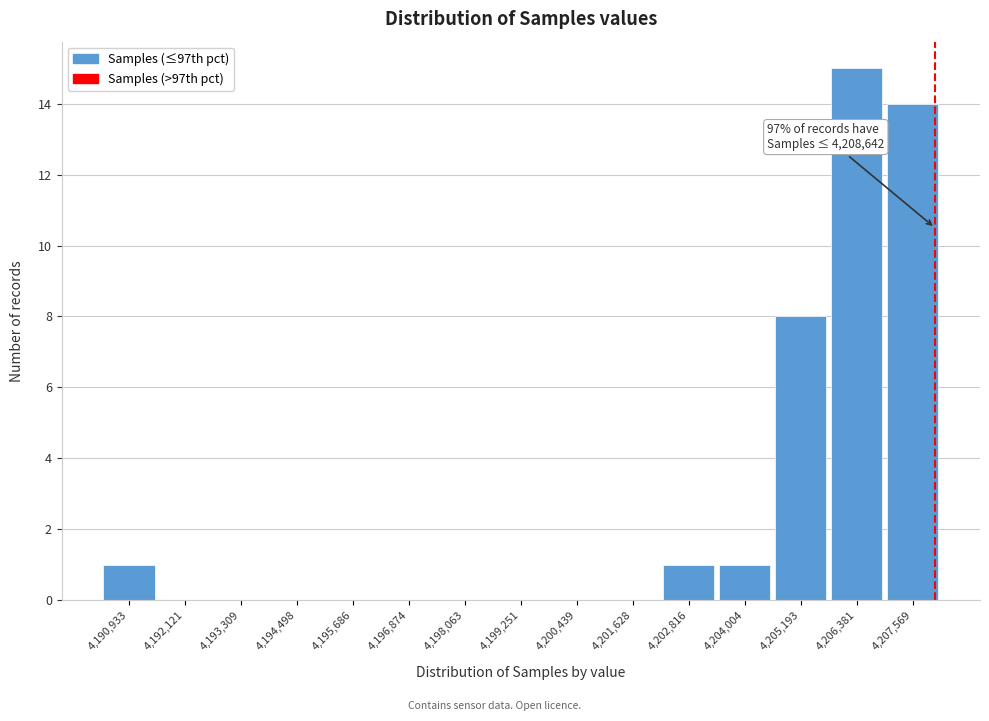

Reading right to left, transcribe all the data shown in this chart.

4,207,569=14	4,206,381=15	4,205,193=8	4,204,004=1	4,202,816=1	4,201,628=0	4,200,439=0	4,199,251=0	4,198,063=0	4,196,874=0	4,195,686=0	4,194,498=0	4,193,309=0	4,192,121=0	4,190,933=1